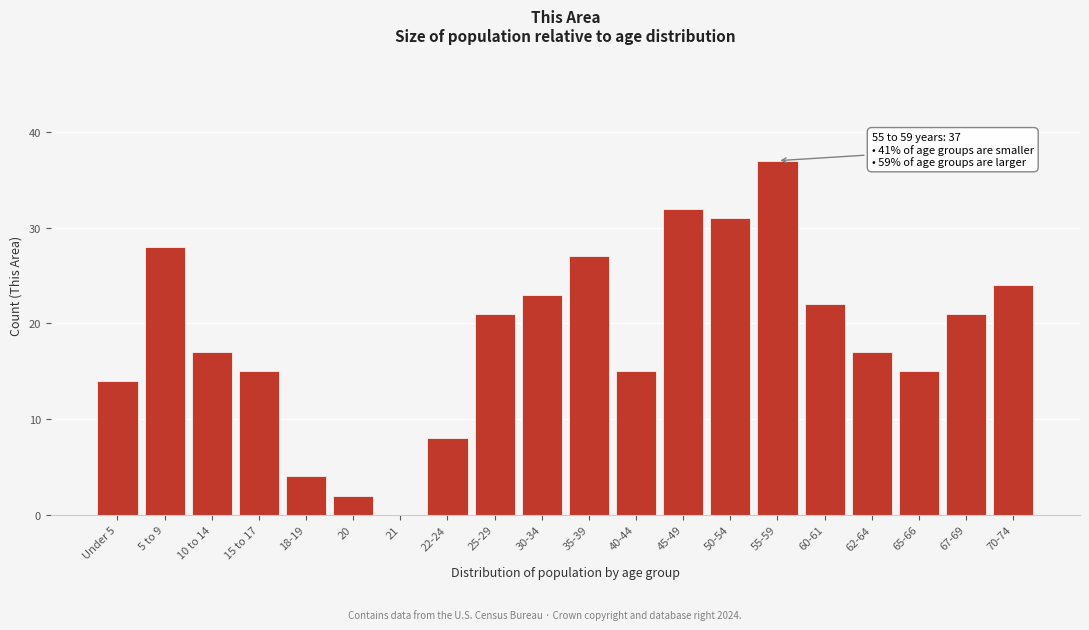

Reading right to left, transcribe all the data shown in this chart.

70-74=24	67-69=21	65-66=15	62-64=17	60-61=22	55-59=37	50-54=31	45-49=32	40-44=15	35-39=27	30-34=23	25-29=21	22-24=8	21=0	20=2	18-19=4	15 to 17=15	10 to 14=17	5 to 9=28	Under 5=14